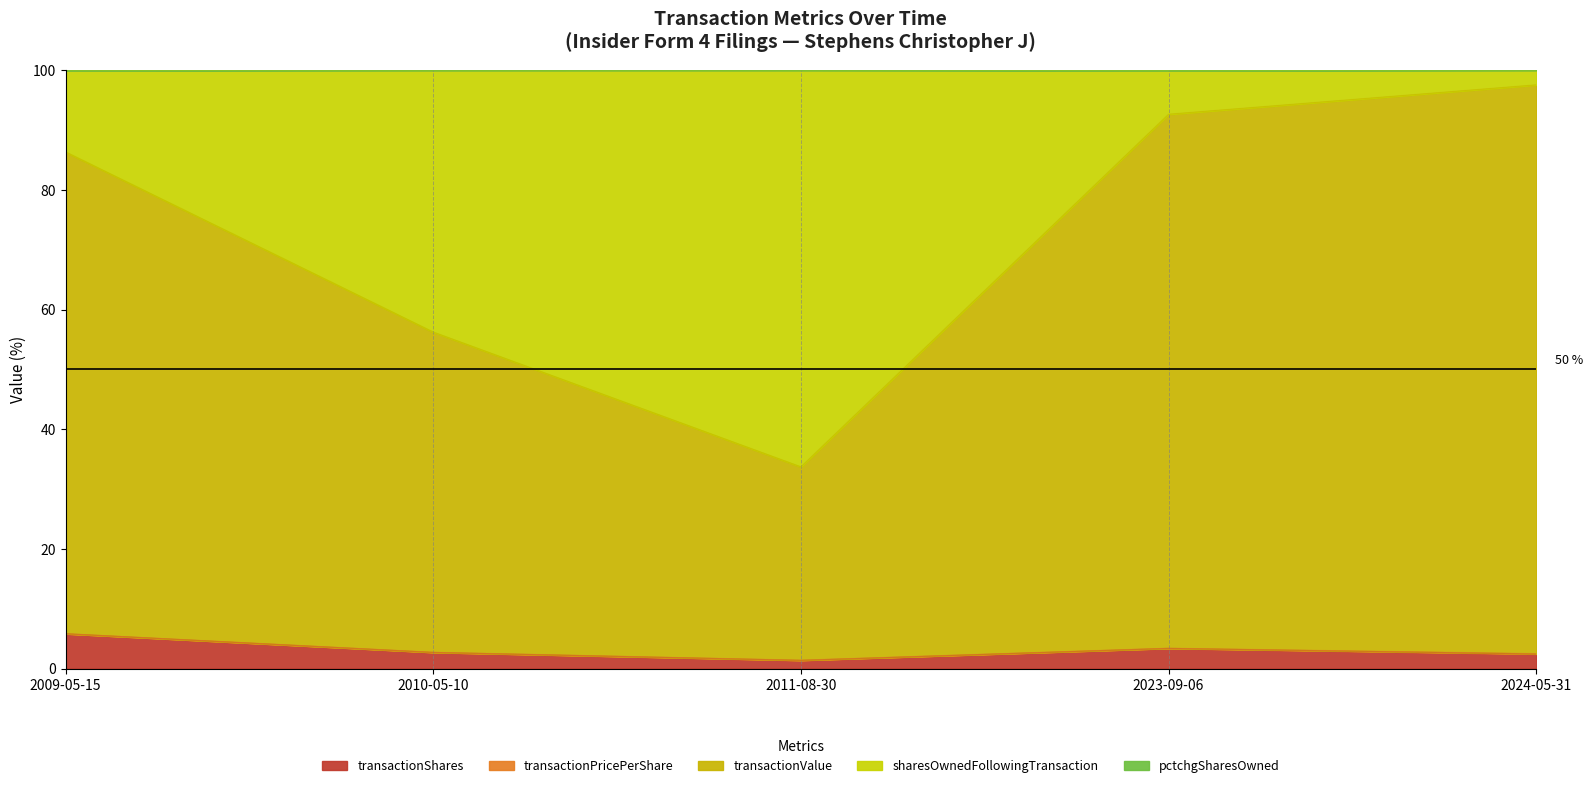

Which category has the highest value in the transactionShares series?

2009-05-15